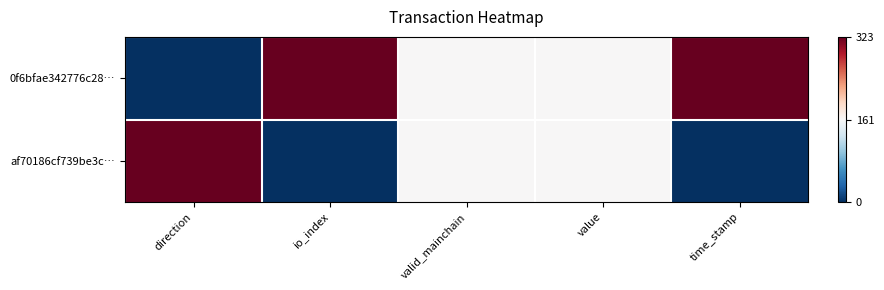

Reading right to left, extract all data points from this chart.

0f6bfae342776c28…: time_stamp=1.0	value=0.5	valid_mainchain=0.5	io_index=1.0	direction=0.0
af70186cf739be3c…: time_stamp=0.0	value=0.5	valid_mainchain=0.5	io_index=0.0	direction=1.0